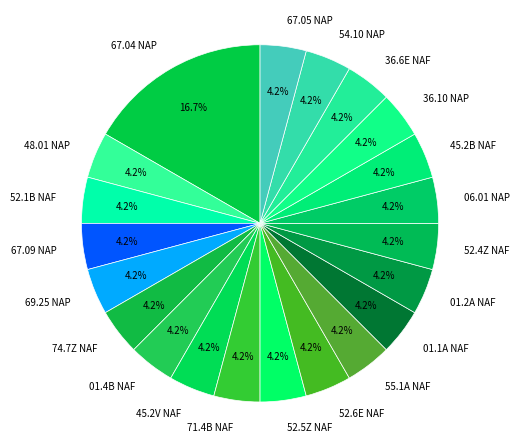

Approximately how many times larger is the value at 06.01 NAP compared to 71.4B NAF?

1.0